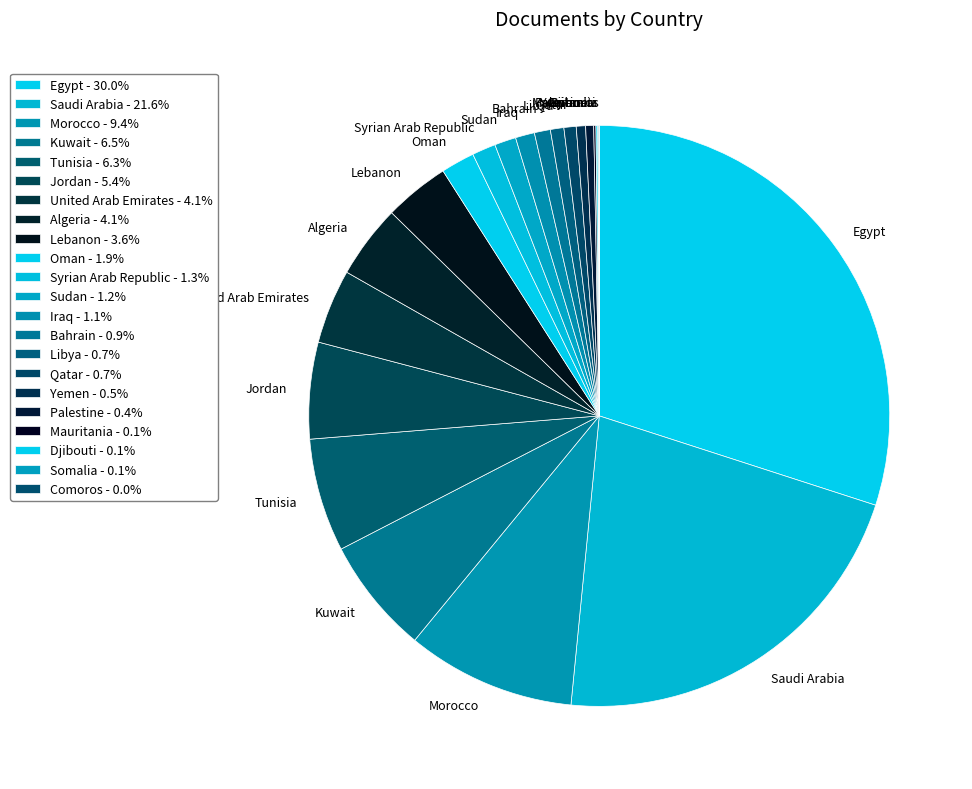

Is there any slice that represents more than half of the pie?

No